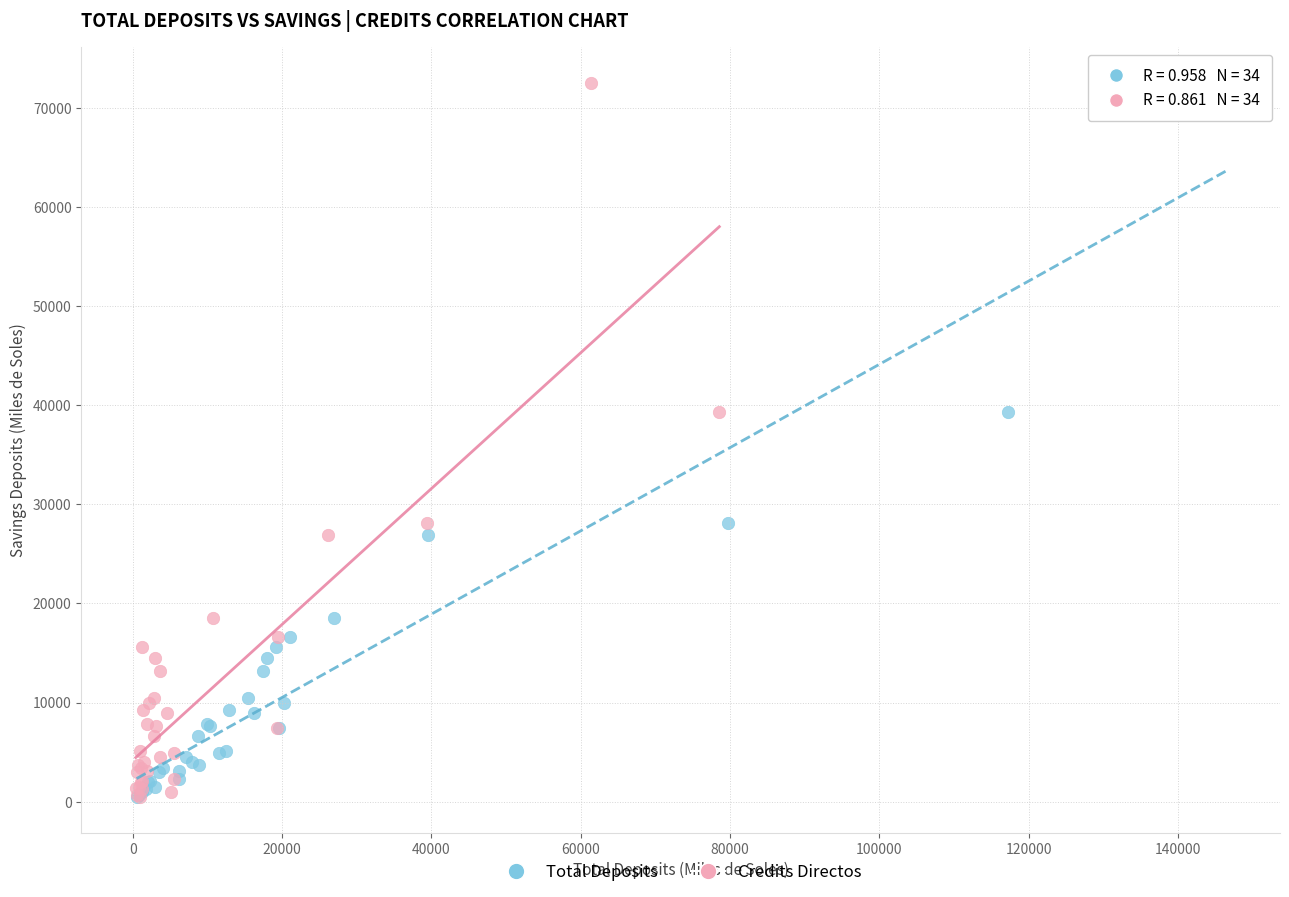

What are all the series names shown in the legend?

Total Deposits, Credits Directos